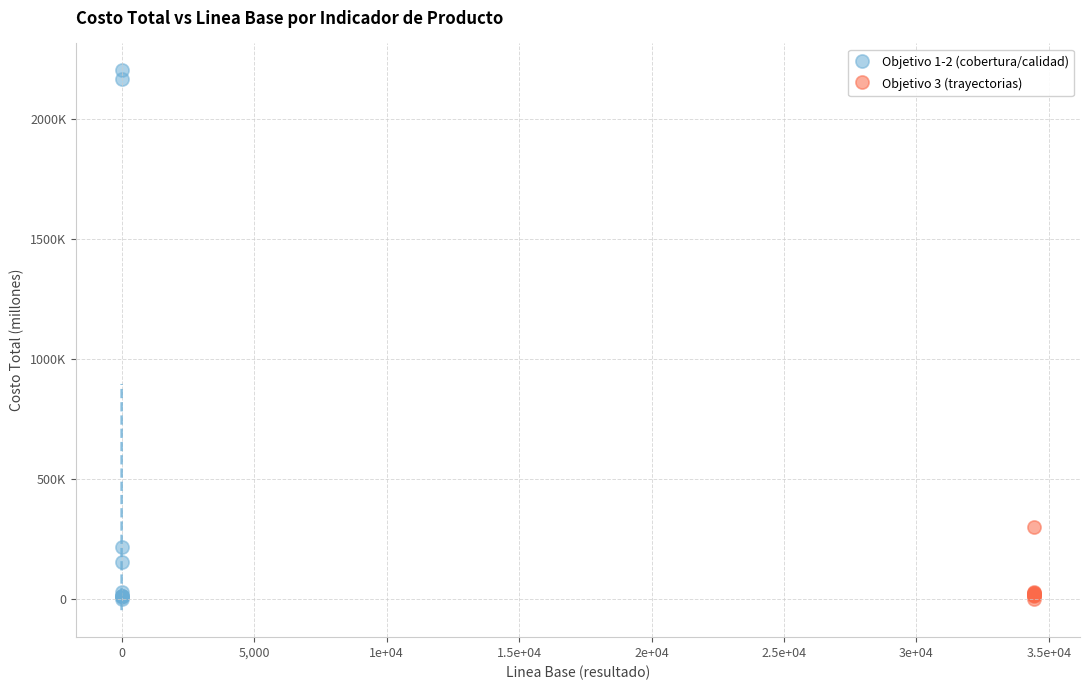

What are all the series names shown in the legend?

Objetivo 1-2 (cobertura/calidad), Objetivo 3 (trayectorias)